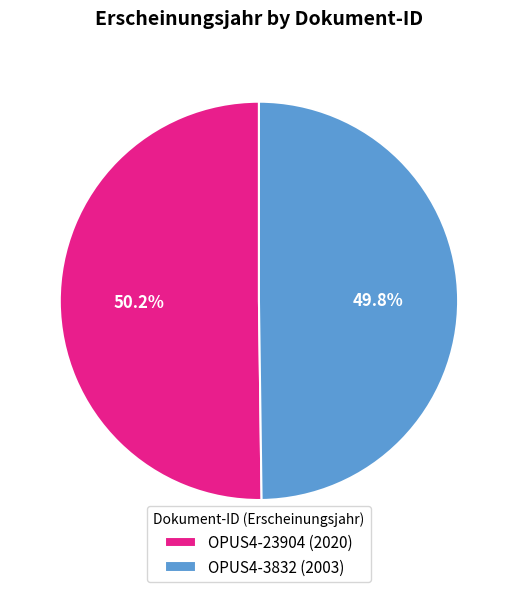

Approximately how many times larger is the value at OPUS4-23904 (2020) compared to OPUS4-3832 (2003)?

1.0